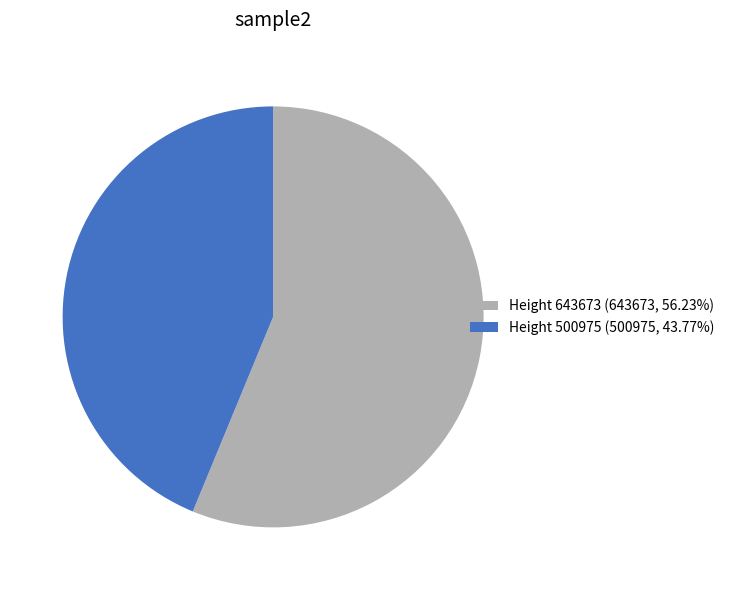

Approximately how many times larger is the value at Height 500975 (500975, 43.77%) compared to Height 643673 (643673, 56.23%)?

0.8